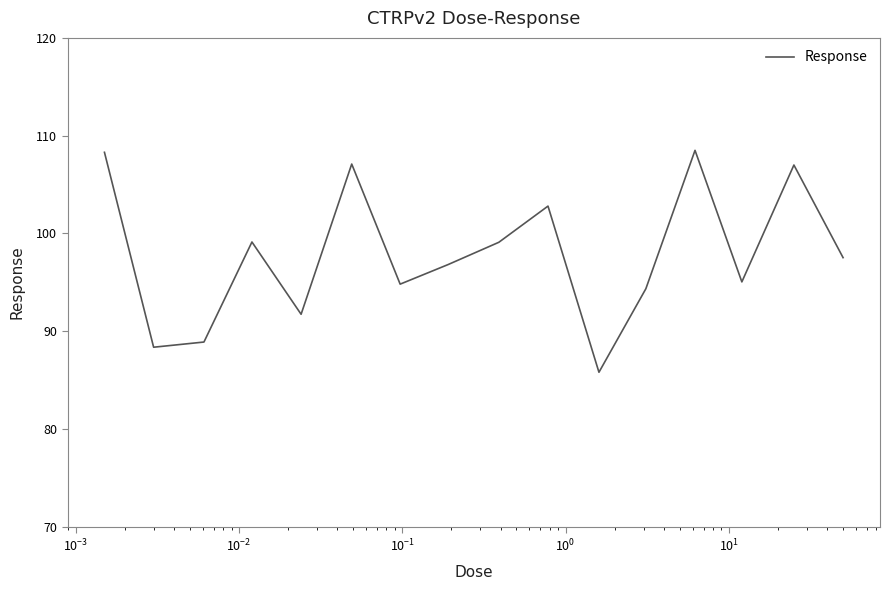

Count the number of categories in the chart.

16